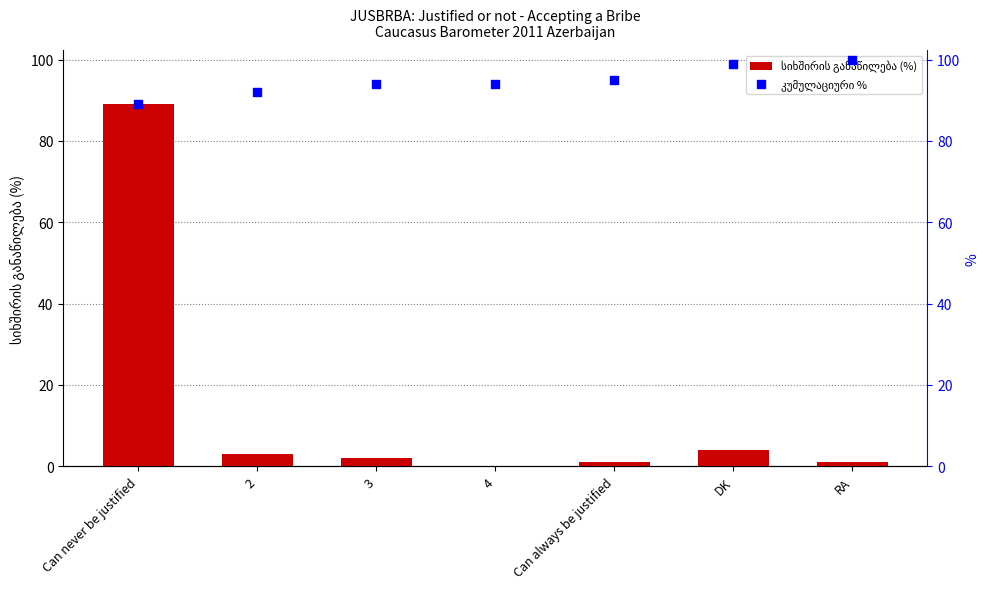

What are all the series names shown in the legend?

სიხშირის განაწილება (%), კუმულაციური %